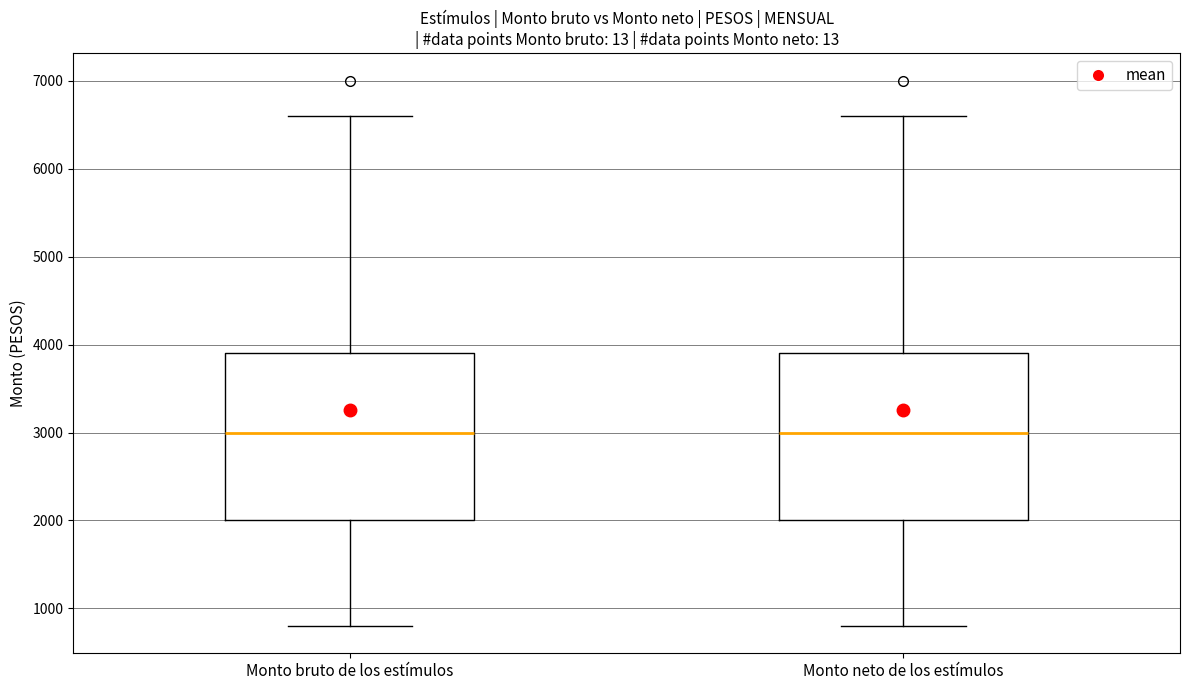

Where is the lower edge of the box for Monto neto de los estímulos on the y-axis? The values are not printed on the chart, so give them approximately, as read against the axis.

2000